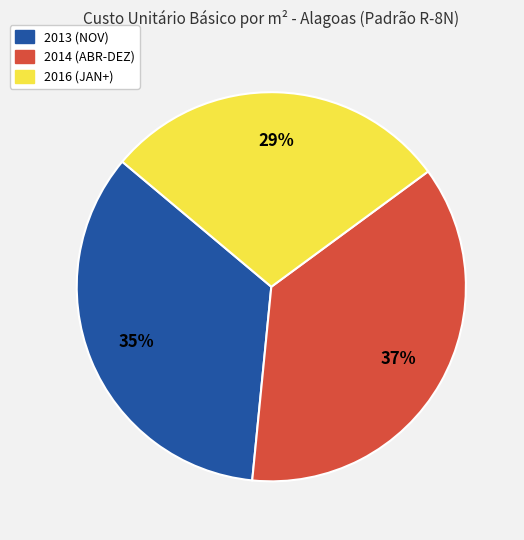

What is the smallest slice in the pie chart?

2016 (JAN+)